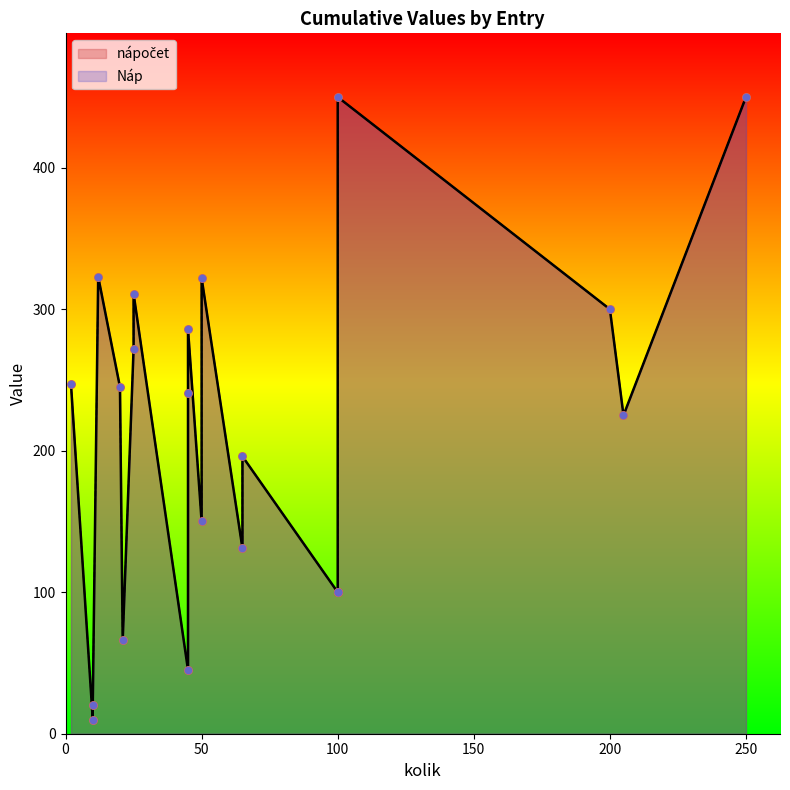

What are all the series names shown in the legend?

nápočet, Náp